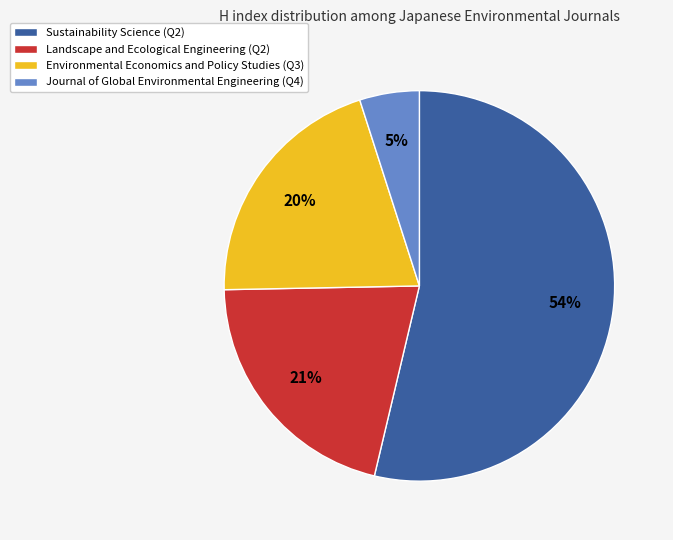

How many segments does this pie chart have?

4